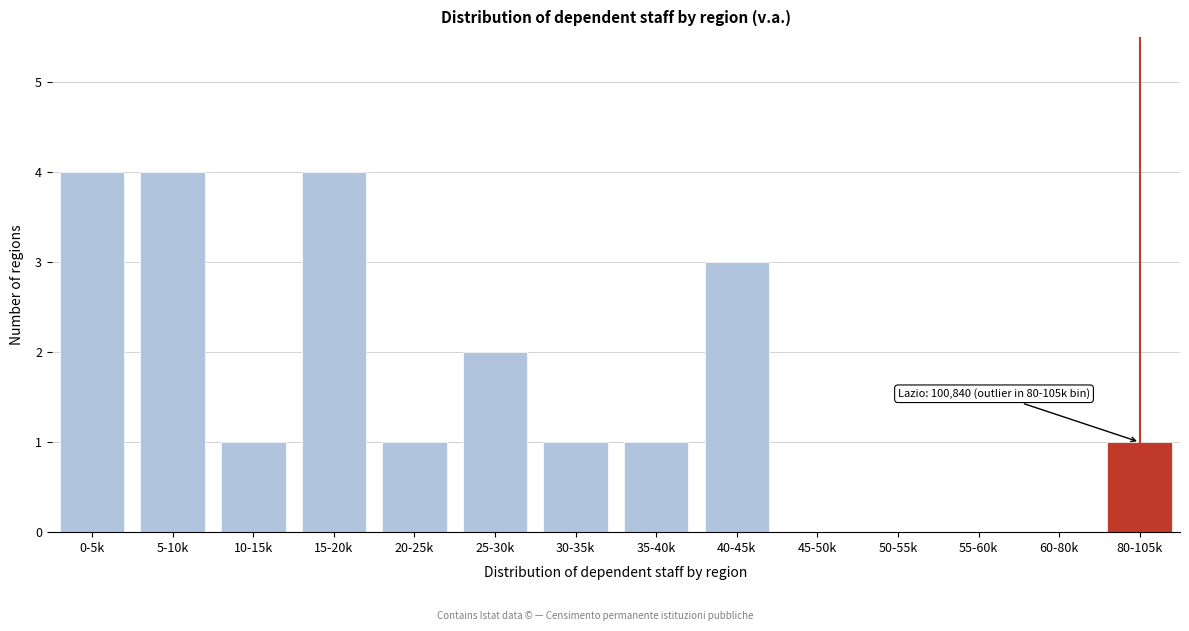

Reading left to right, extract all data points from this chart.

0-5k=4	5-10k=4	10-15k=1	15-20k=4	20-25k=1	25-30k=2	30-35k=1	35-40k=1	40-45k=3	45-50k=0	50-55k=0	55-60k=0	60-80k=0	80-105k=1